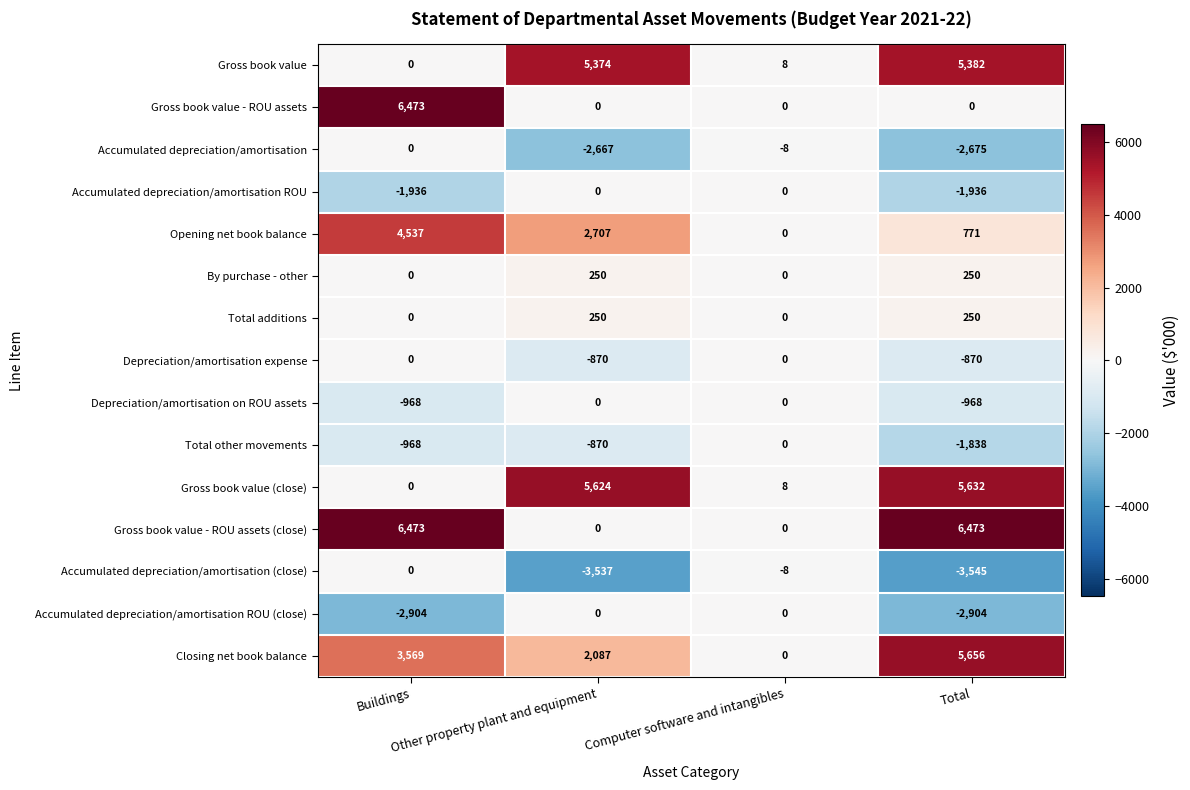

What is the sum of all Accumulated depreciation/amortisation ROU values?

-3872